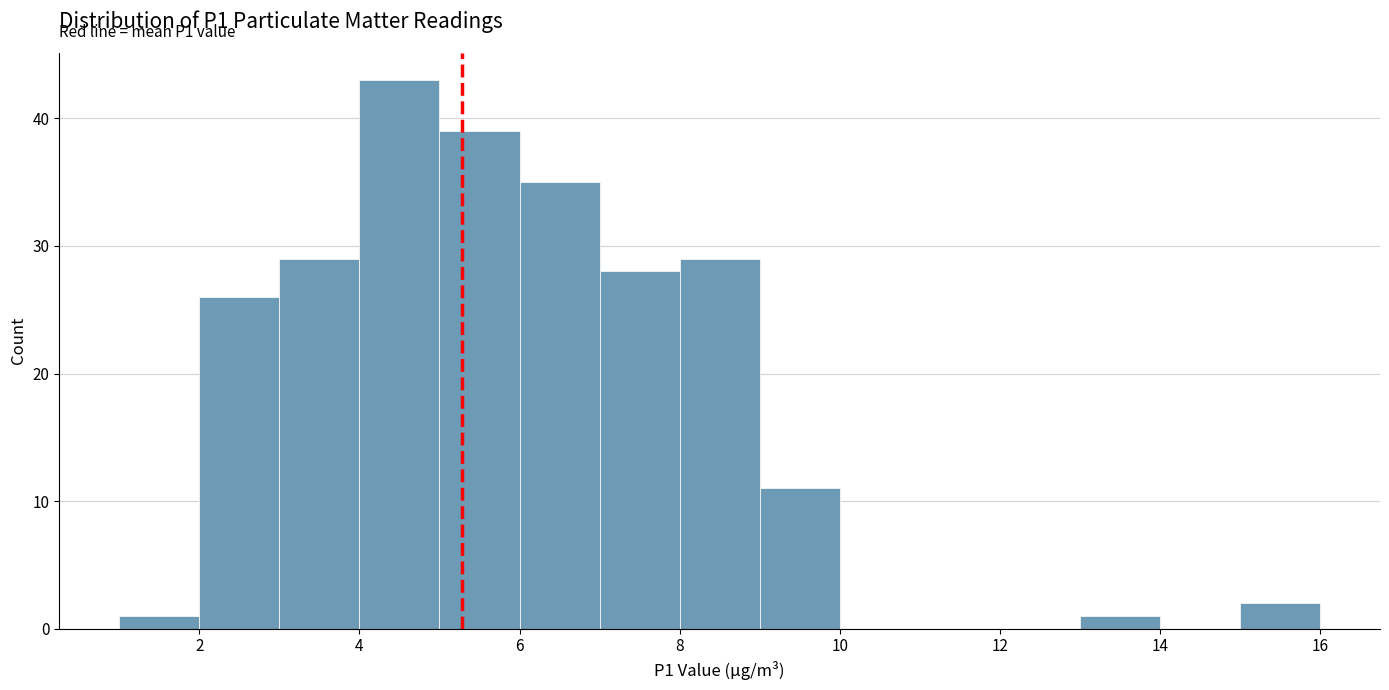

Over which range of the x-axis is the bar tallest?

4 to 5